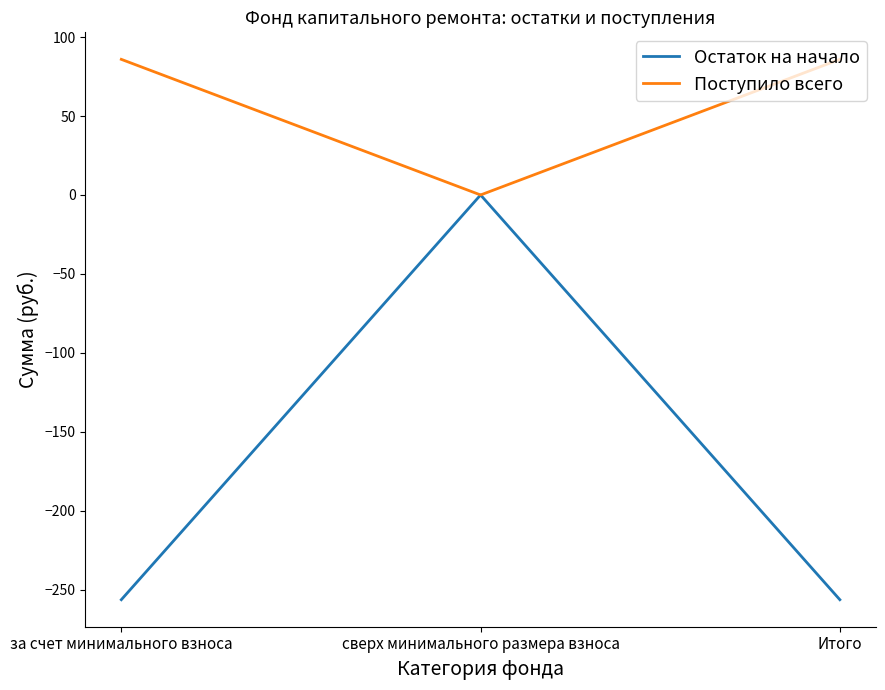

What is the approximate value of Остаток на начало at за счет минимального взноса?

-256.4